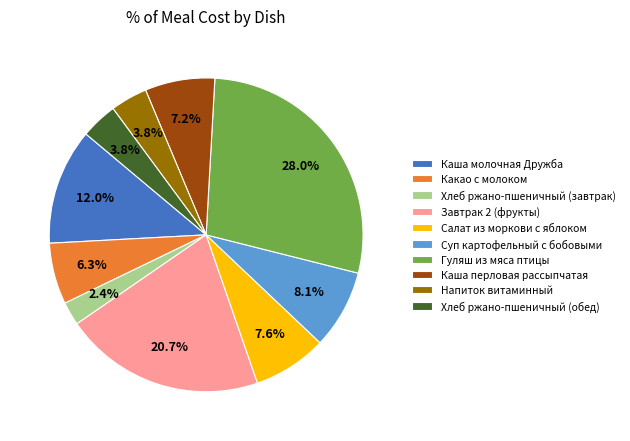

To the nearest percent, what is the average slice percentage?

10%